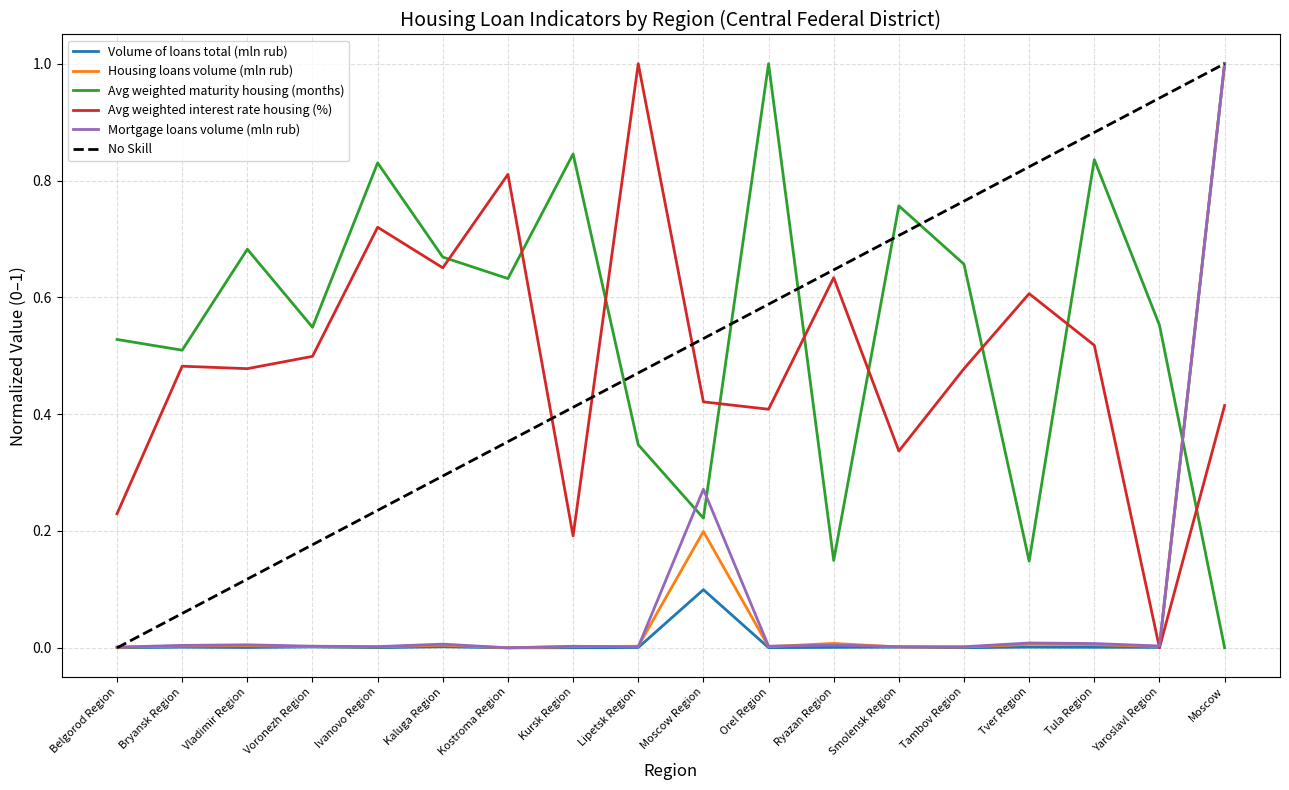

True or false: Avg weighted maturity housing (months) and Avg weighted interest rate housing (%) intersect in this chart.

True